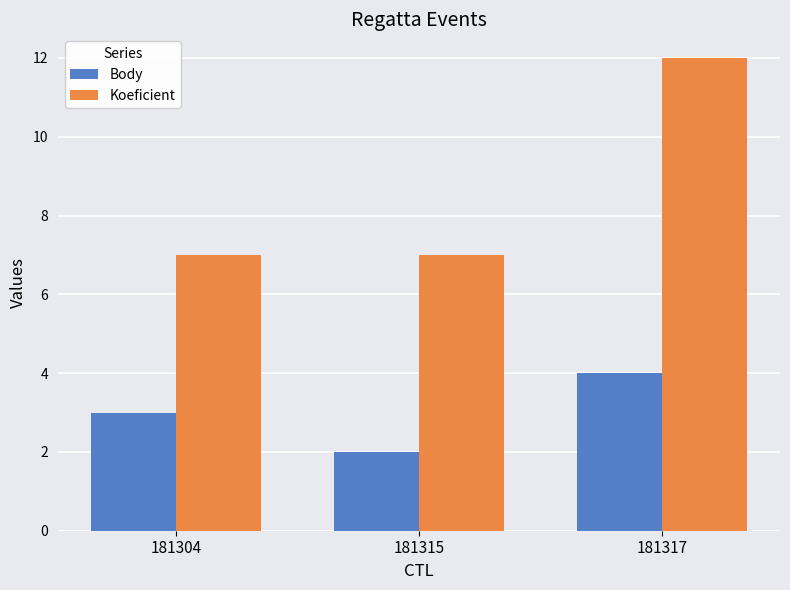

Where is Body nearest to the value 3?

181304